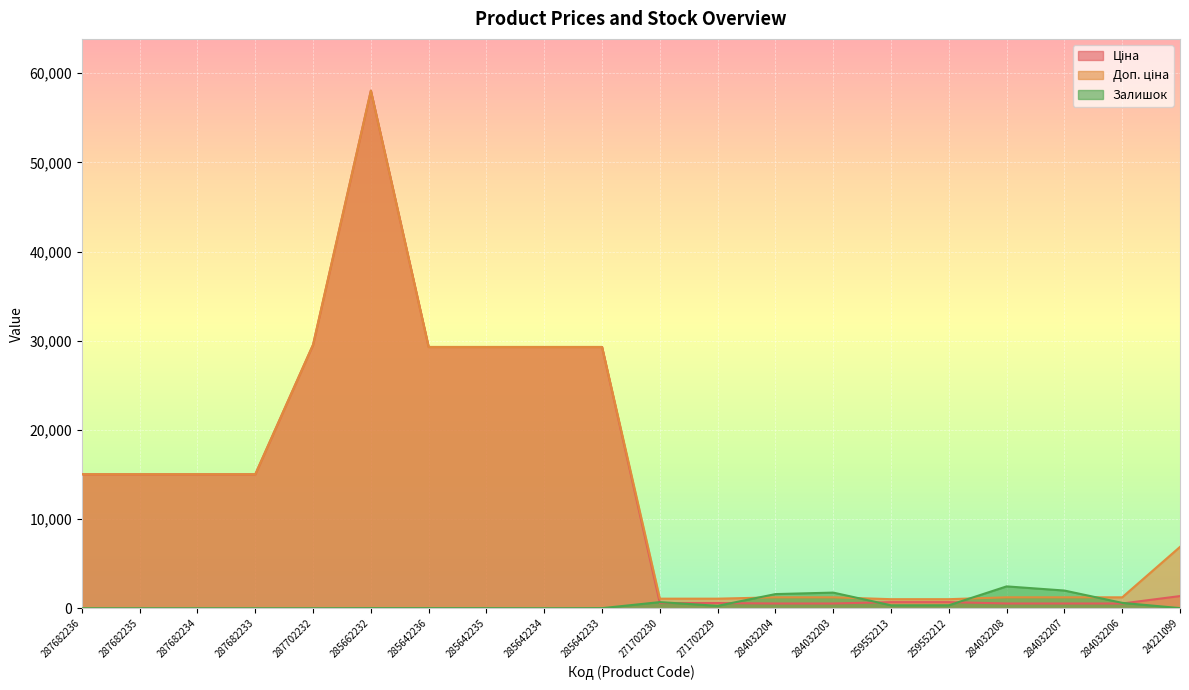

Reading left to right, transcribe all the data shown in this chart.

Ціна: 15019.2	15019.2	15019.2	15019.2	29548.9	58037.0	29294.9	29294.9	29294.9	29294.9	586.0	586.0	535.4	535.4	689.1	689.1	535.4	535.4	535.4	1366.3
Доп. ціна: 15019.2	15019.2	15019.2	15019.2	29548.9	58037.0	29294.9	29294.9	29294.9	29294.9	1074.5	1074.5	1227.2	1227.2	1017.8	1017.8	1227.2	1227.2	1227.2	6879.5
Залишок: 0.0	0.0	0.0	0.0	0.0	12.0	11.0	11.0	0.0	13.0	690.0	272.0	1588.0	1756.0	330.0	333.0	2453.0	1986.0	605.0	16.0